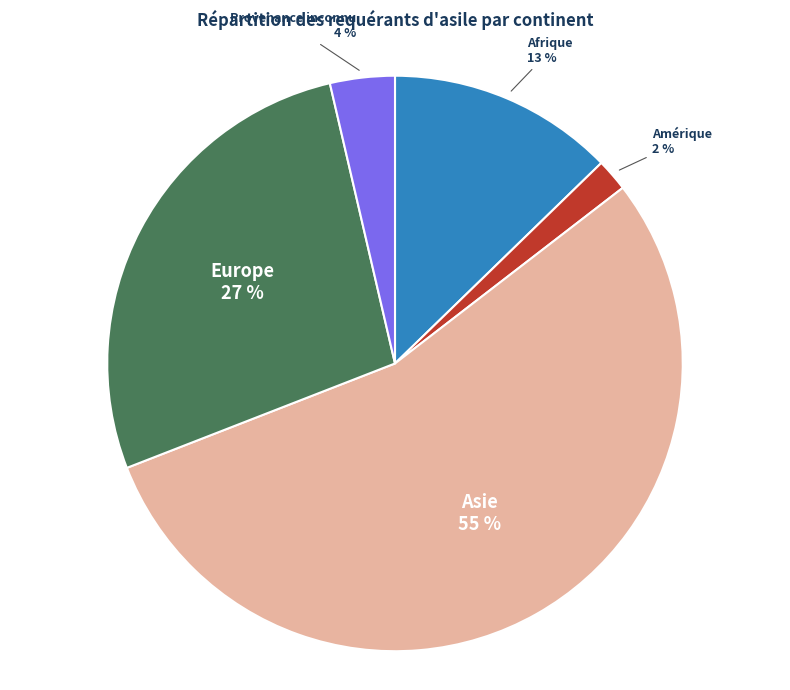

Do Asie and Afrique together represent more than half of the pie?

Yes